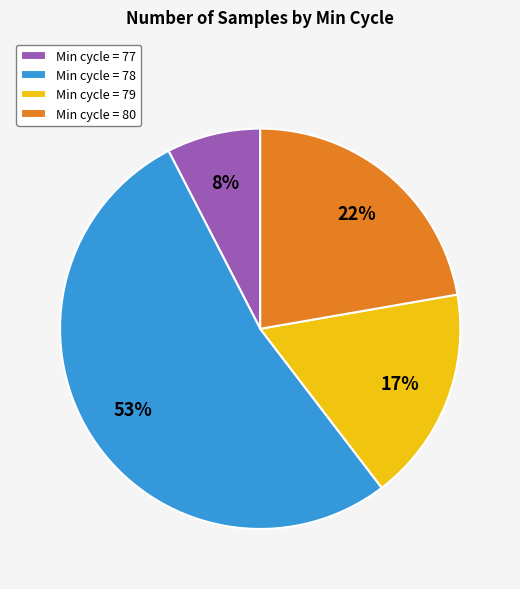

Which slice is the largest?

Min cycle = 78